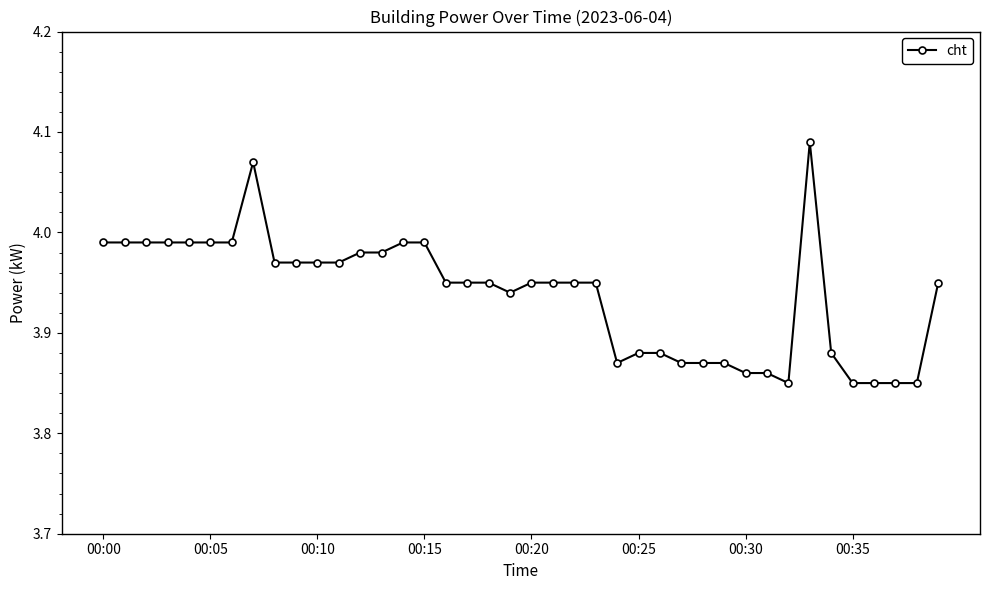

What is the value of the 23rd point from the left?

4.0